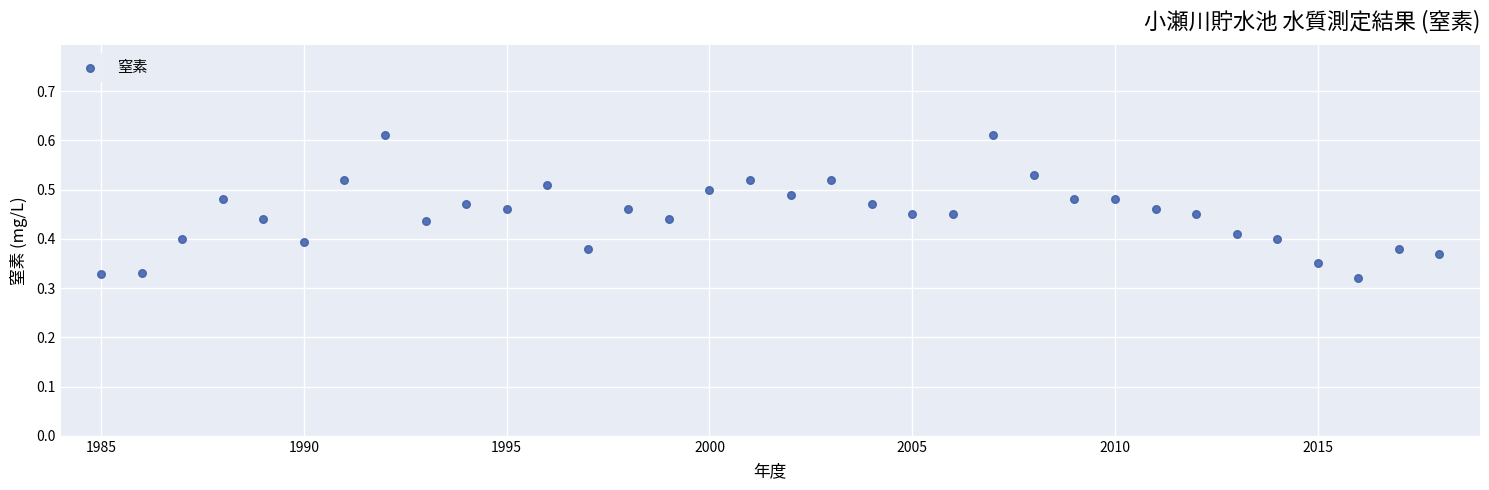

What is the range of X values (max minus min)?

33.0